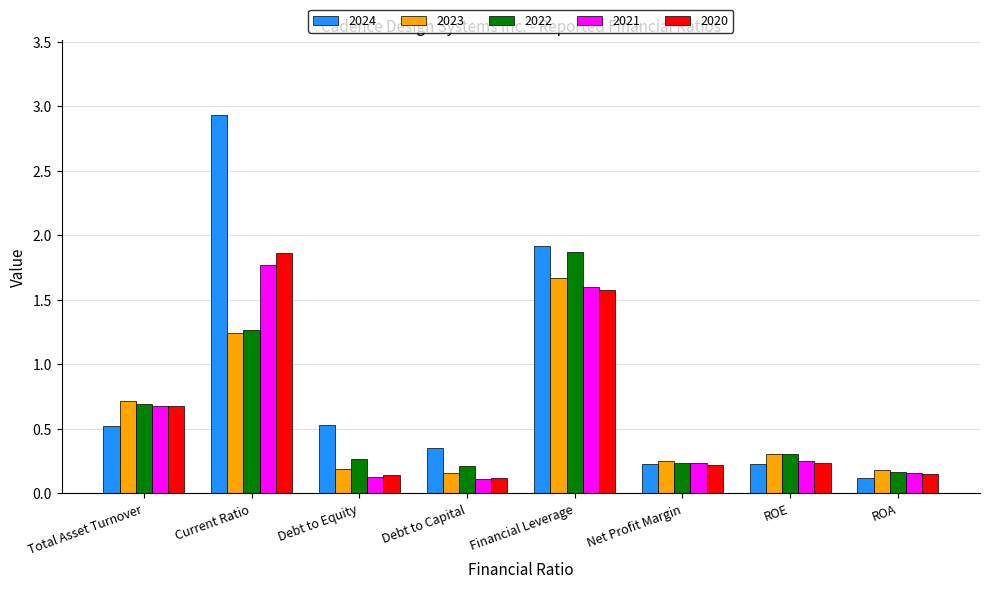

Is the value of 2023 at Current Ratio greater than the value of 2021 at ROA?

Yes